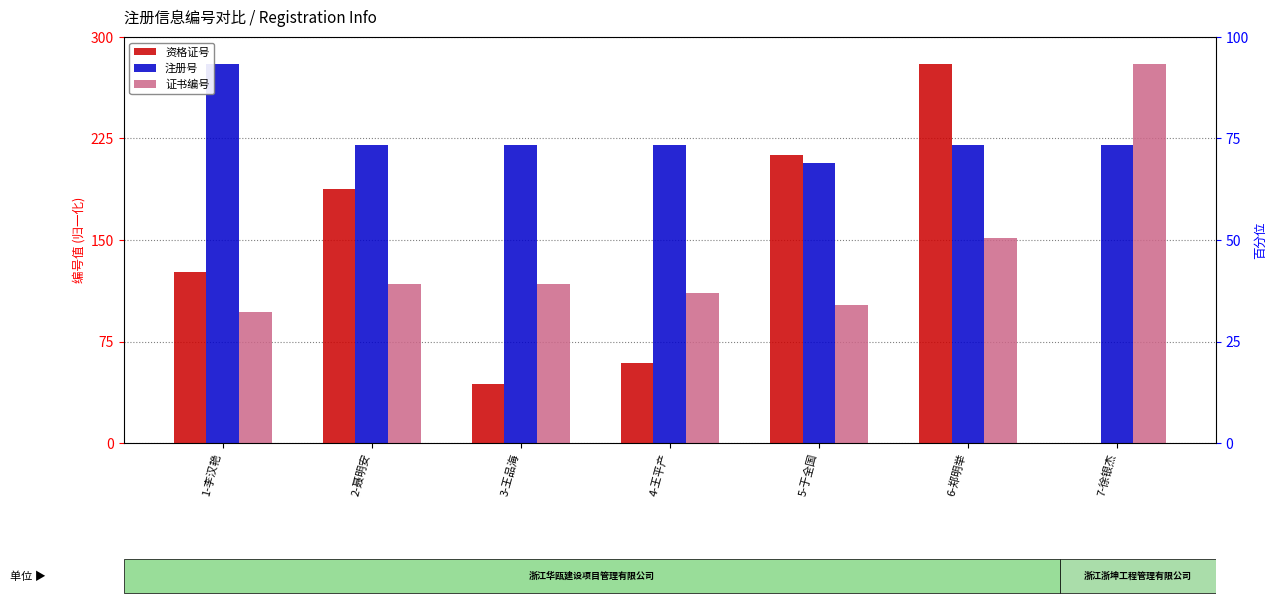

How many bars are there in total?

21